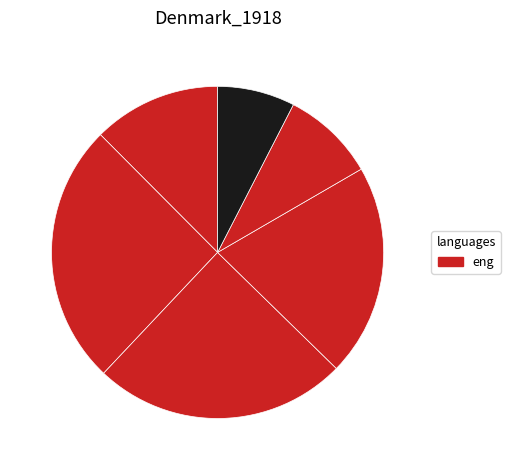

How many slices are in this pie chart?

6